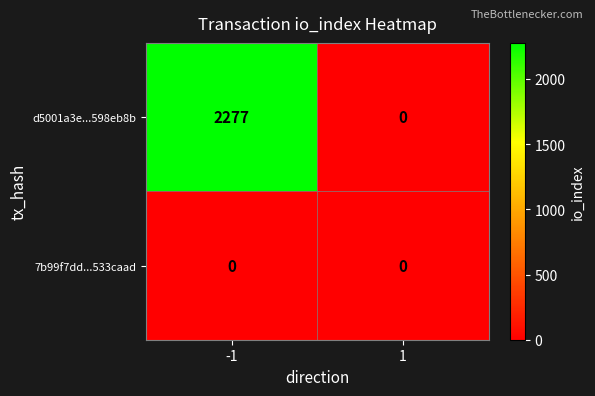

At -1, list the series in order from largest to smallest.

d5001a3e...598eb8b, 7b99f7dd...533caad